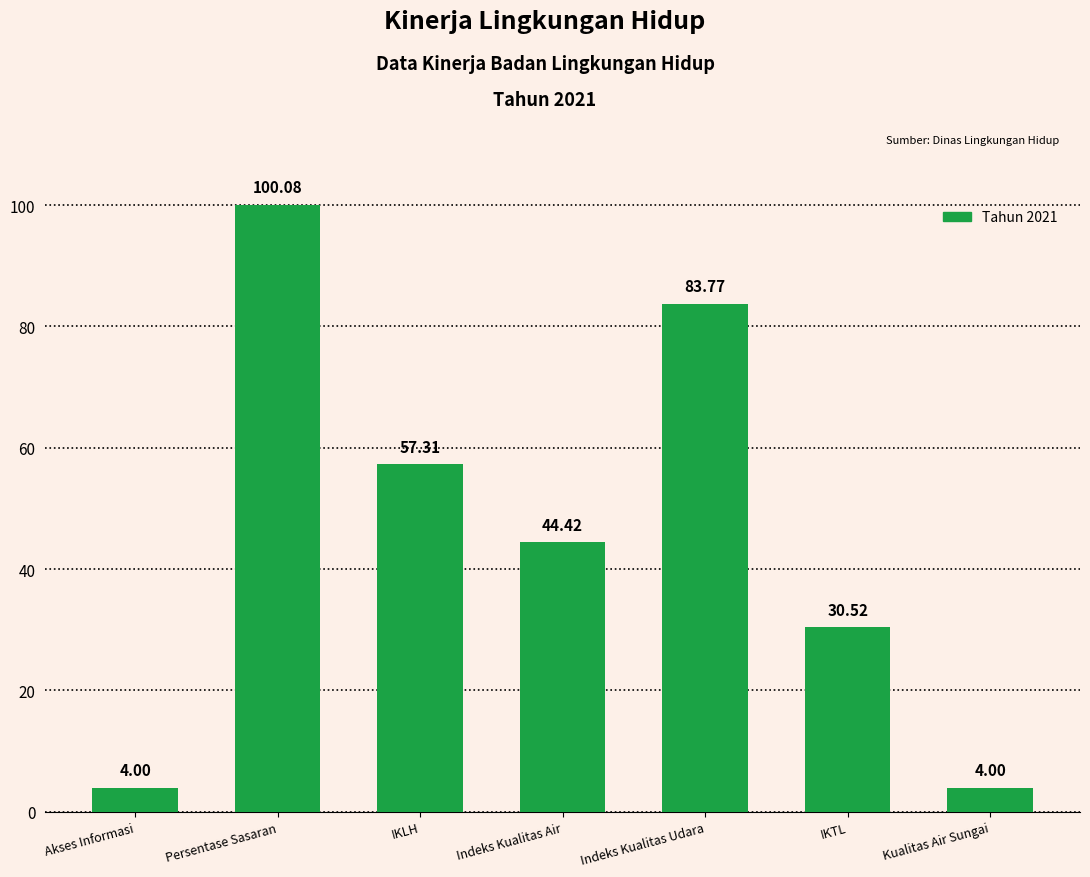

What is the sum of all values?

324.1